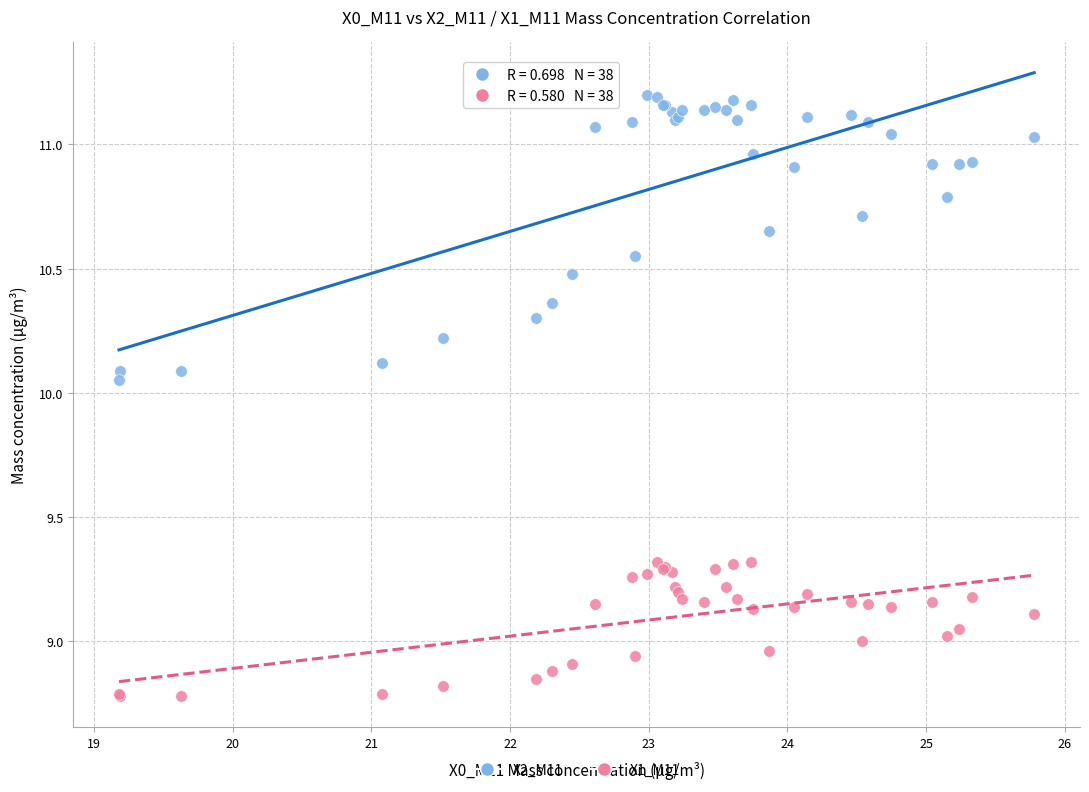

What is the X range (max minus min) for the scatter plot?

6.6